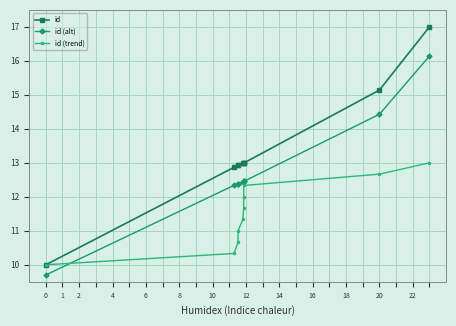

What is the difference between the maximum and minimum values in the id (trend) series?

3.0